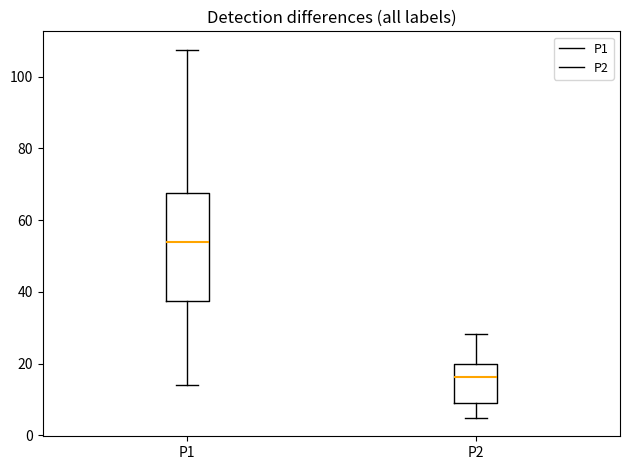

Which box is the tallest, from its lower edge to its upper edge?

P1